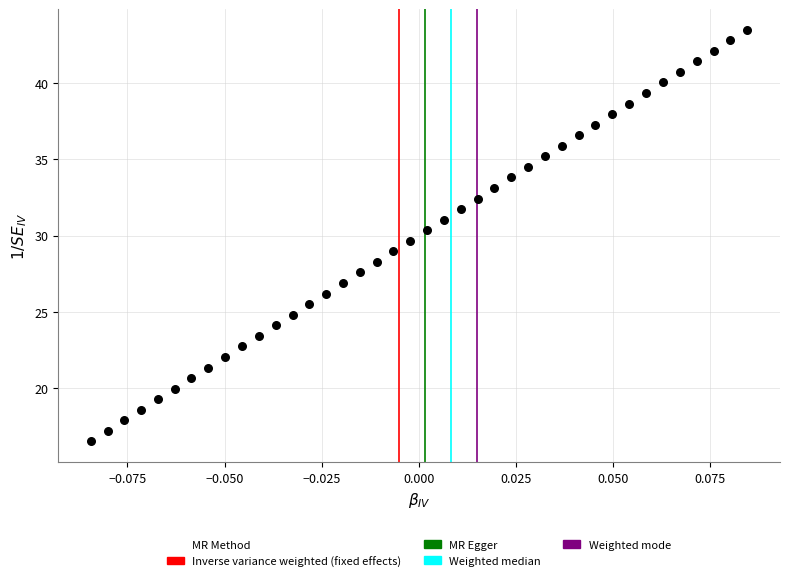

What is the range of Y values (max minus min)?

27.0